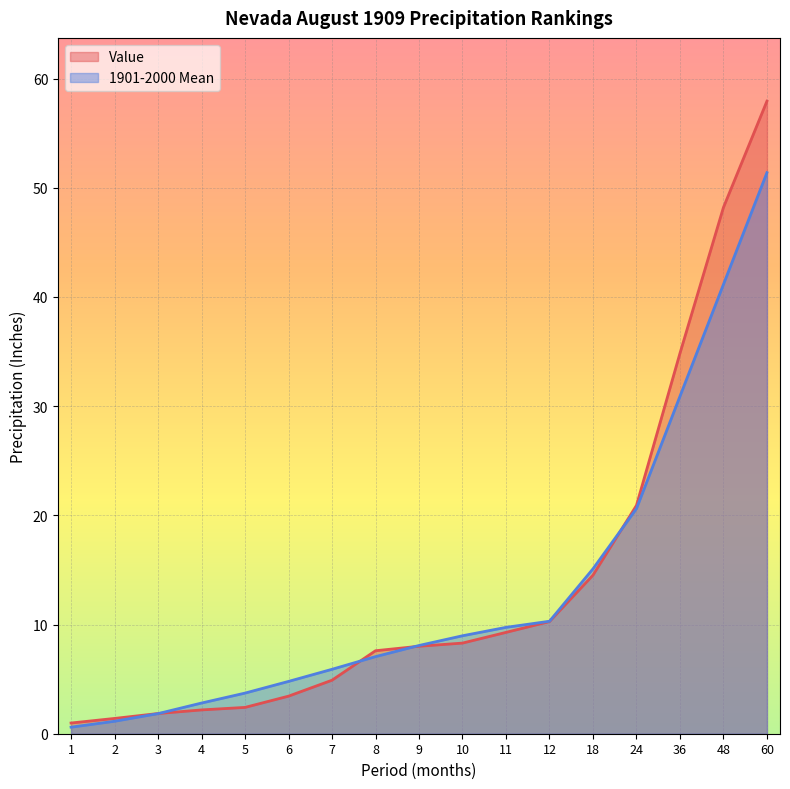

Rank the series at 7 from highest to lowest value.

1901-2000 Mean, Value